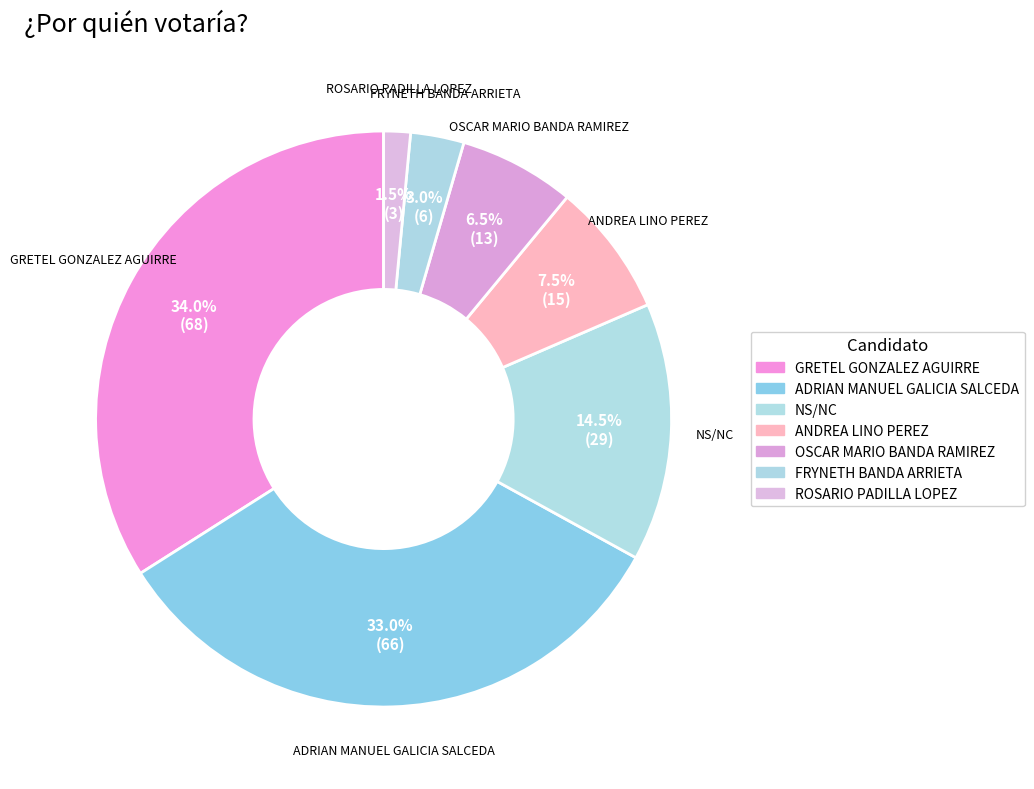

Between NS/NC and ANDREA LINO PEREZ, which is larger?

NS/NC